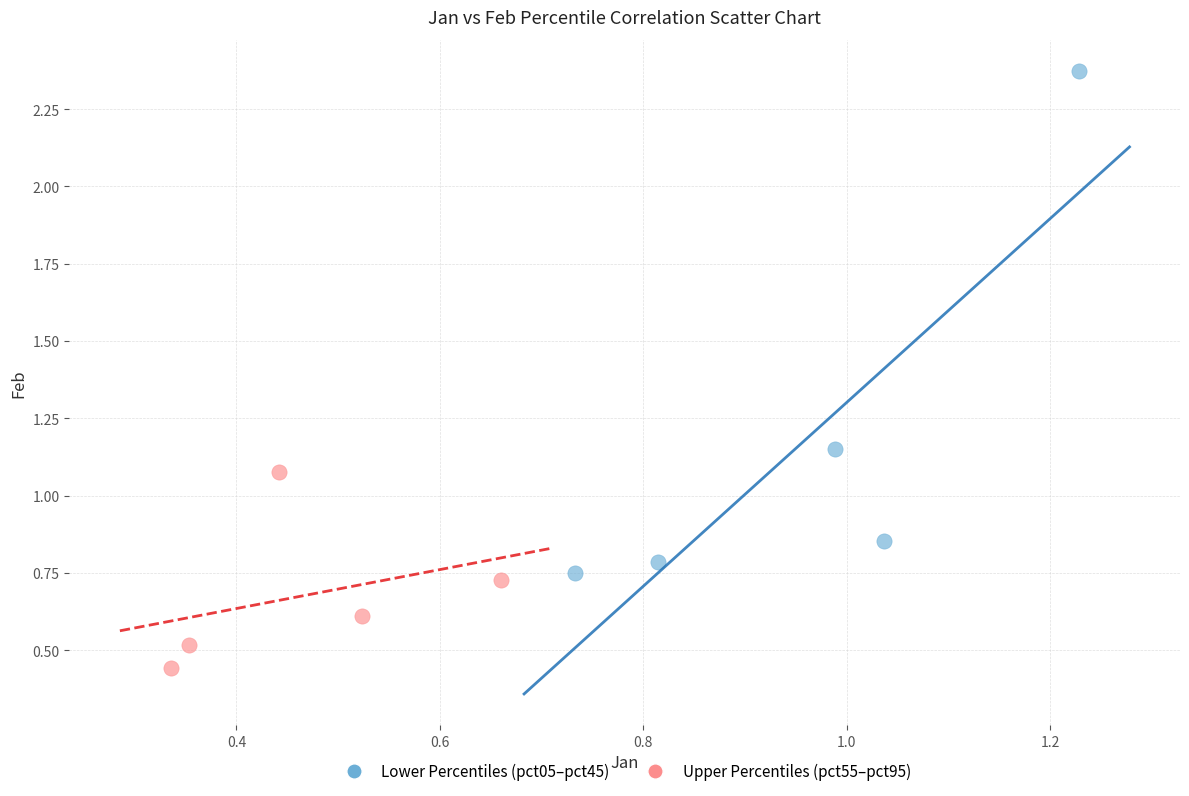

Which series has the widest spread of Y values?

Lower Percentiles (pct05–pct45)